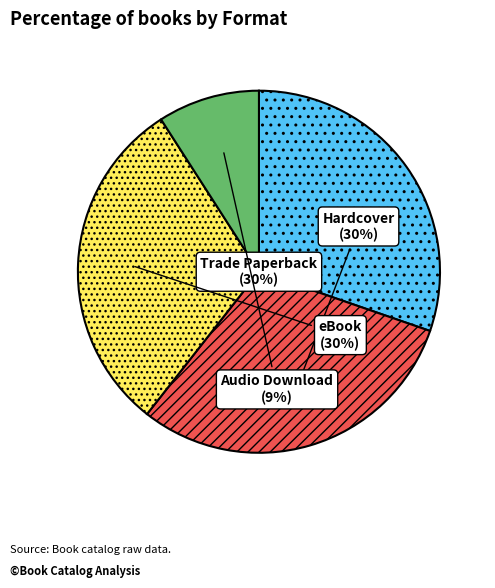

Is the sum of Audio Download and Trade Paperback greater than half?

No